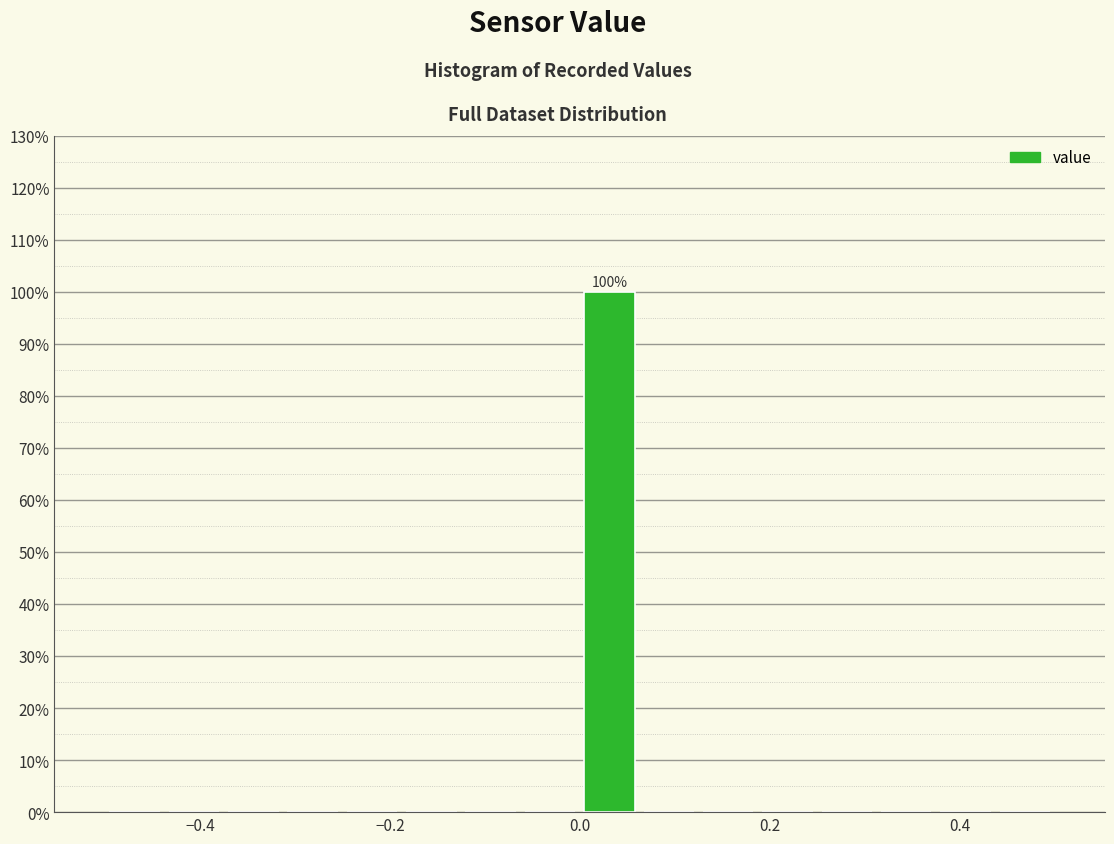

Read against the x-axis, roughly where is the centre of the tallest bar?

0.04